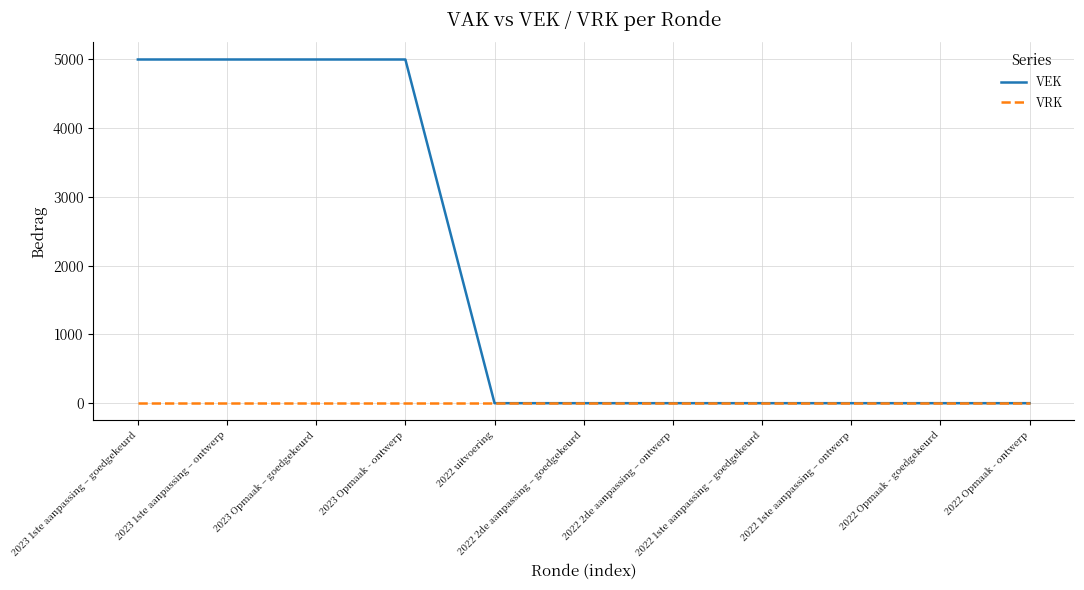

What is the greatest value displayed?

5000